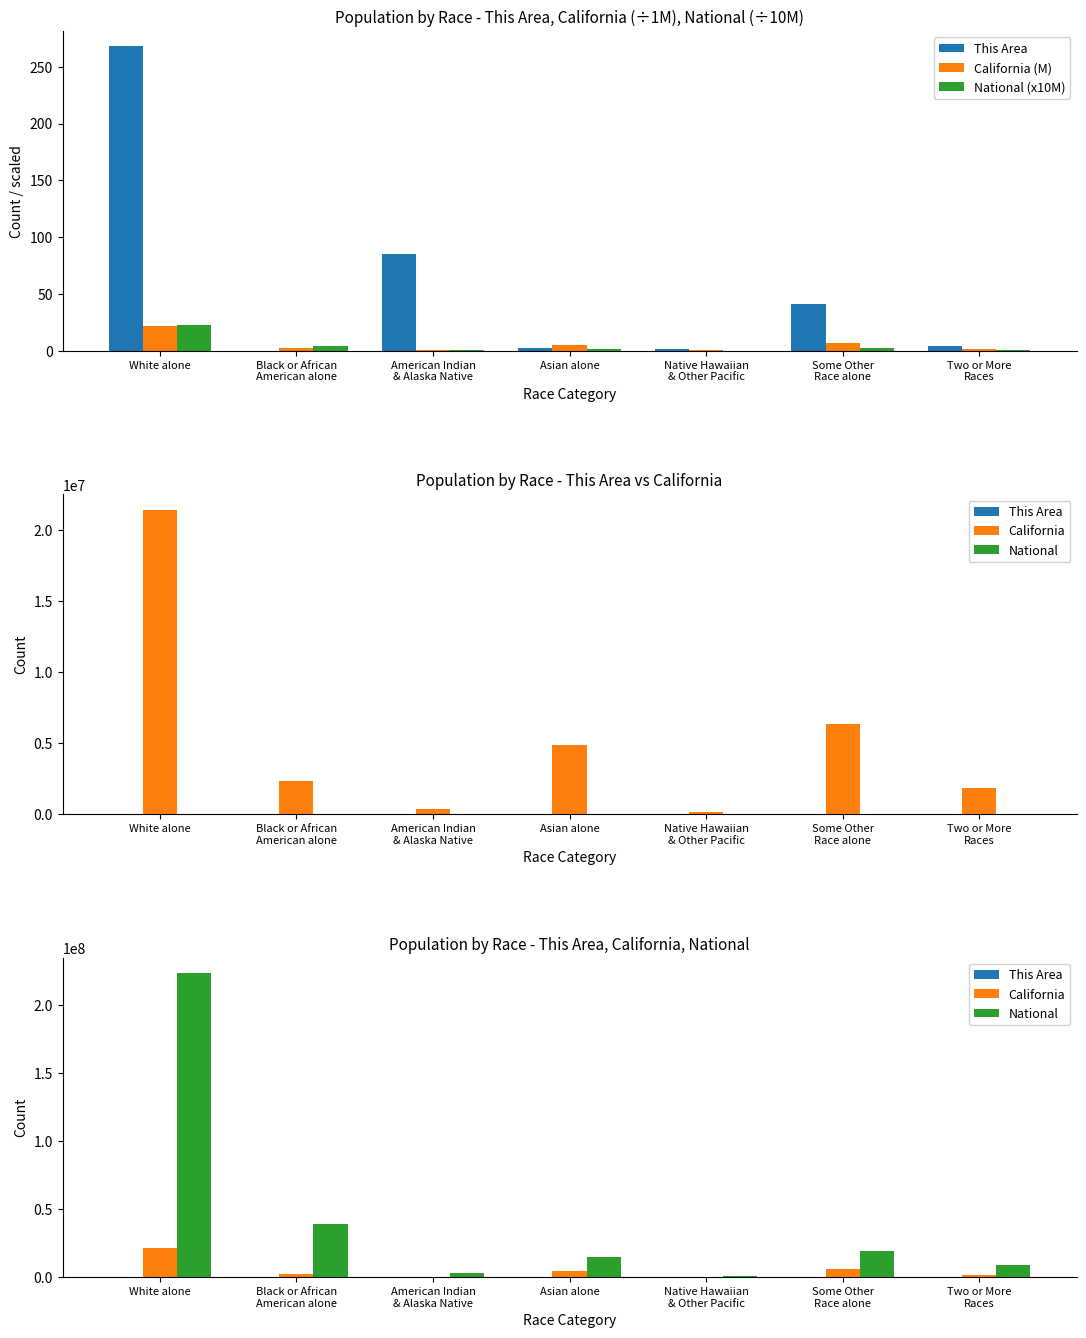

Where does the California series first go above 2299072?

White alone